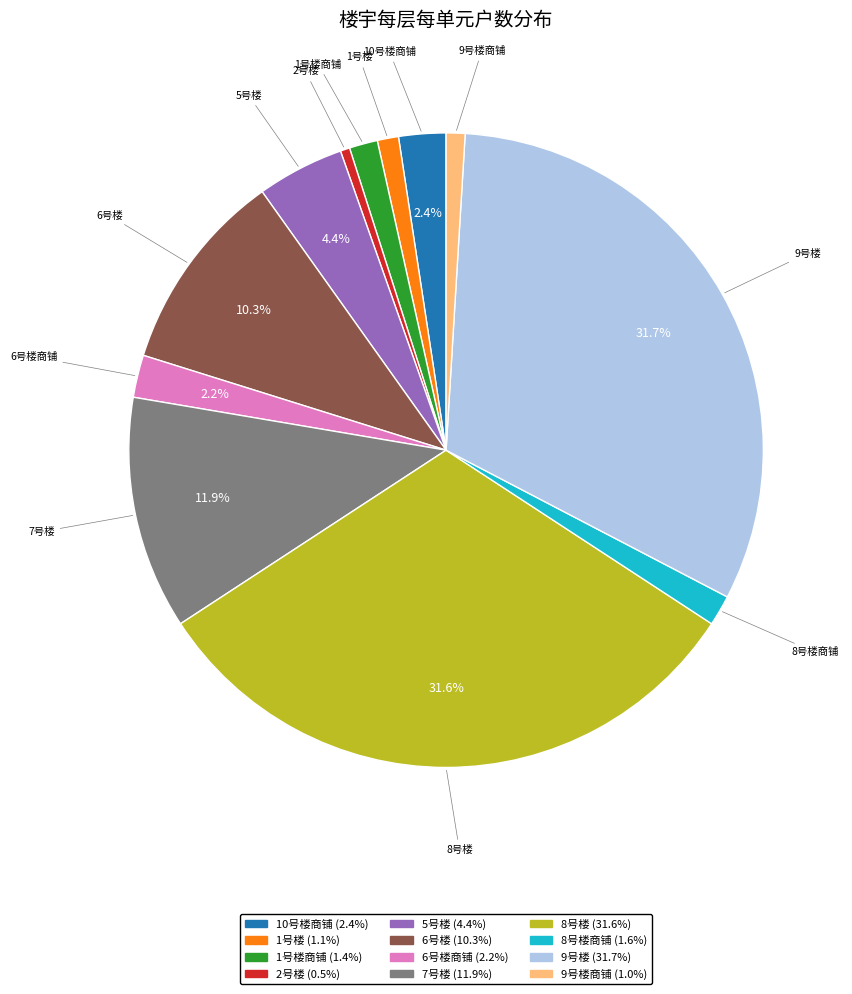

Does any single category account for the majority?

No